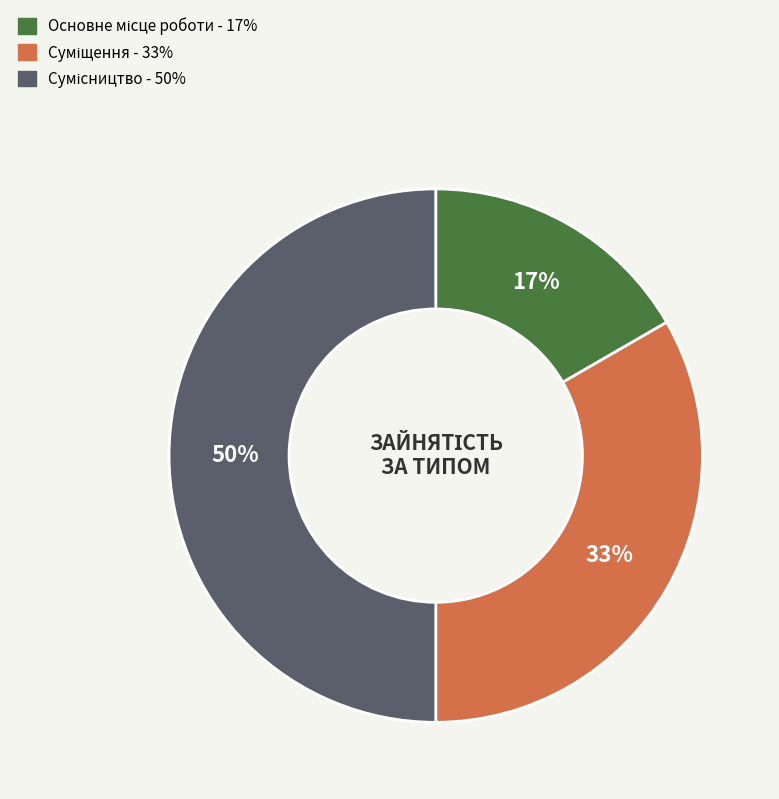

To the nearest percent, what is the difference between the largest and smallest slice percentages?

33%